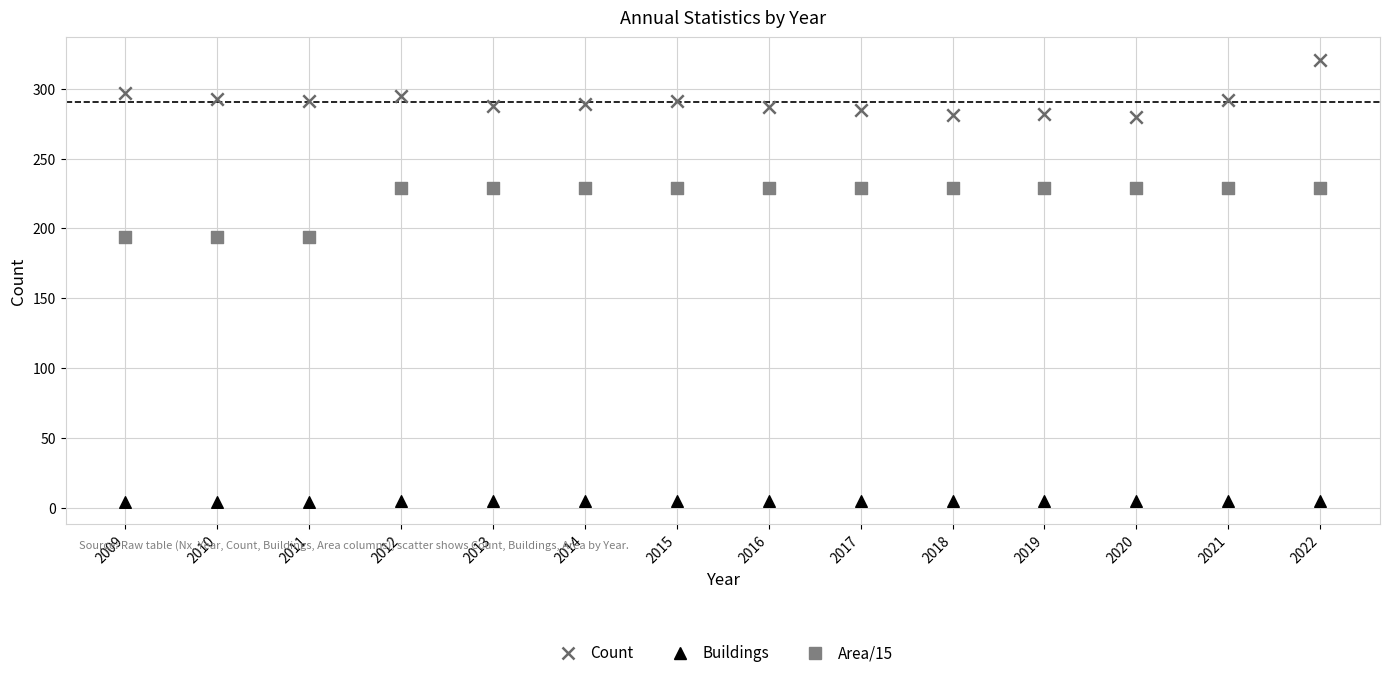

Across all data points, what is the range of Y values (max minus min)?

317.0